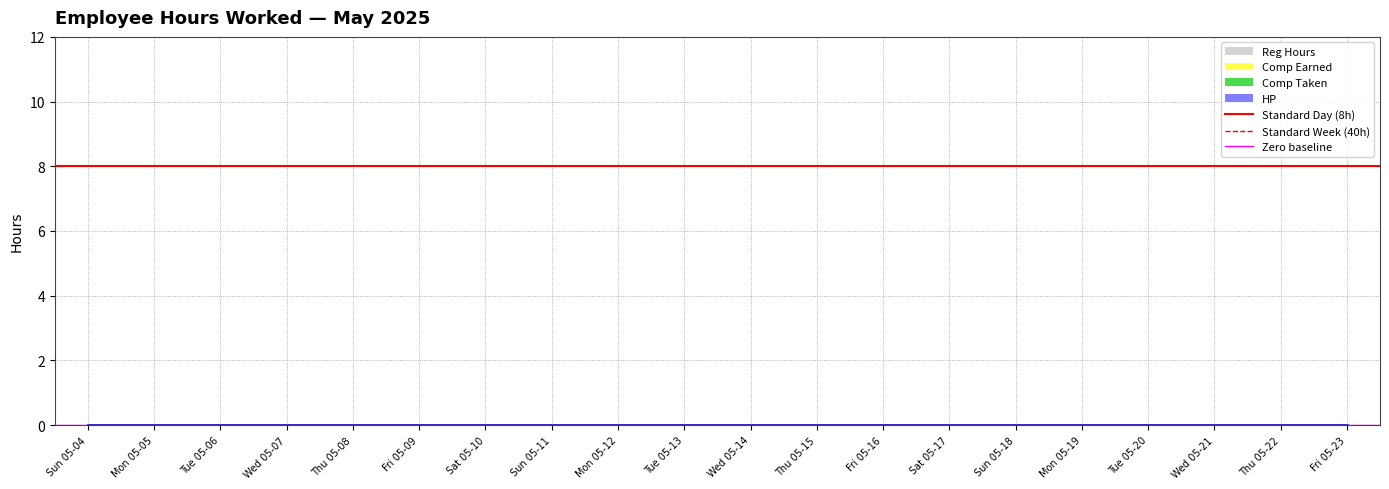

At which category does the chart reach its minimum across all series?

Sun 05-04